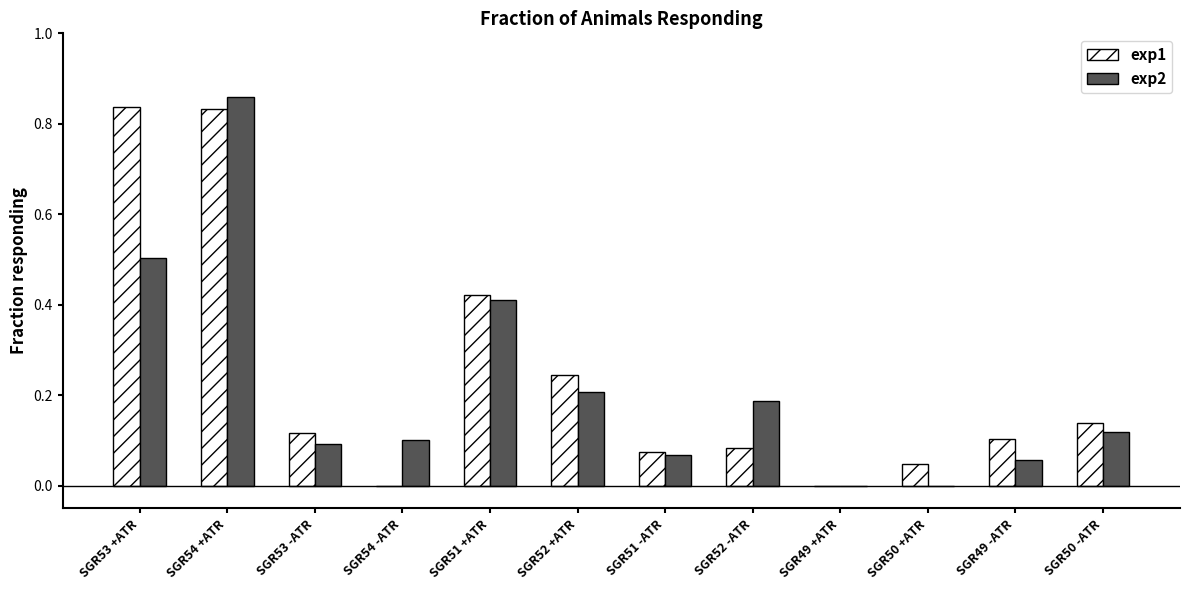

At which label does exp2 reach its peak?

SGR54 +ATR